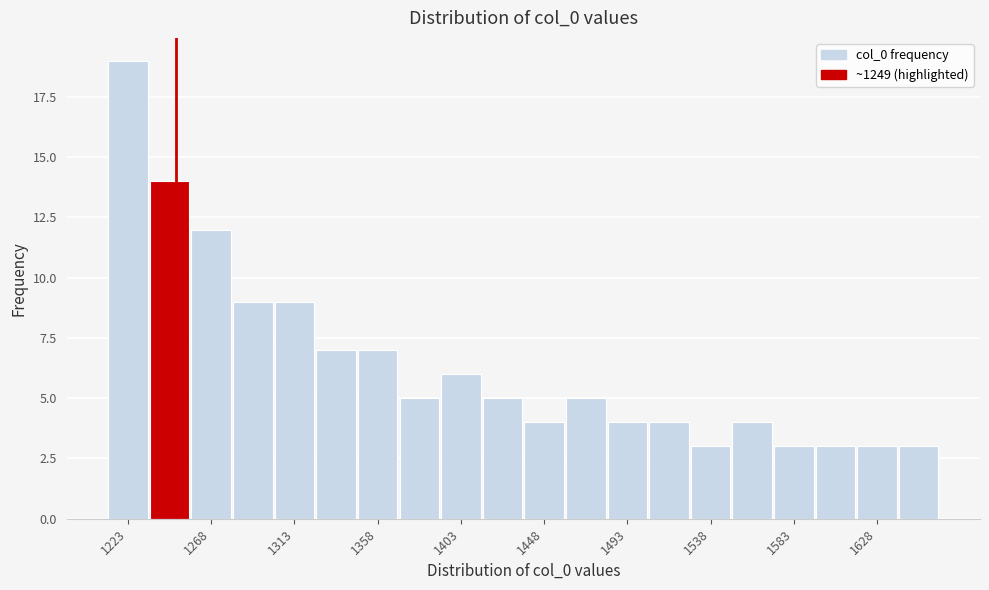

How tall is the bar that spans 1550 to 1570 on the x-axis? Neither the bar edges nor the heights are printed on the chart, so give them approximately, as read against the axes.

4